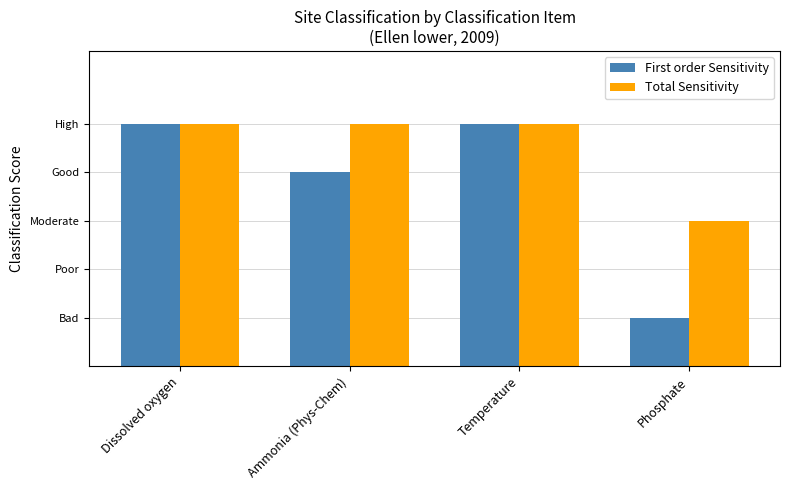

Does the chart contain any negative values?

No